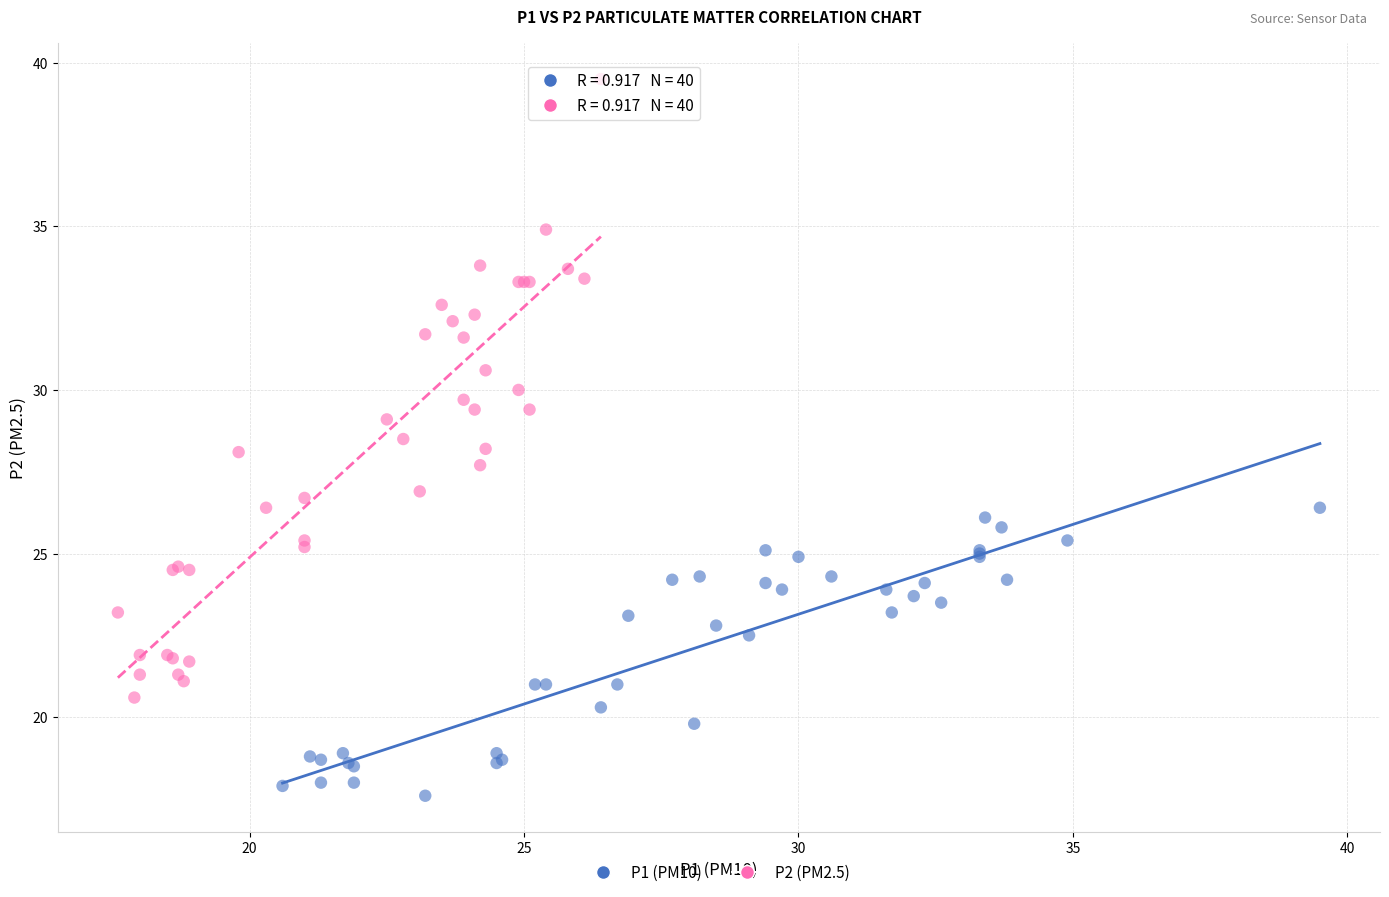

Which series reaches the minimum Y coordinate?

P1 (PM10)